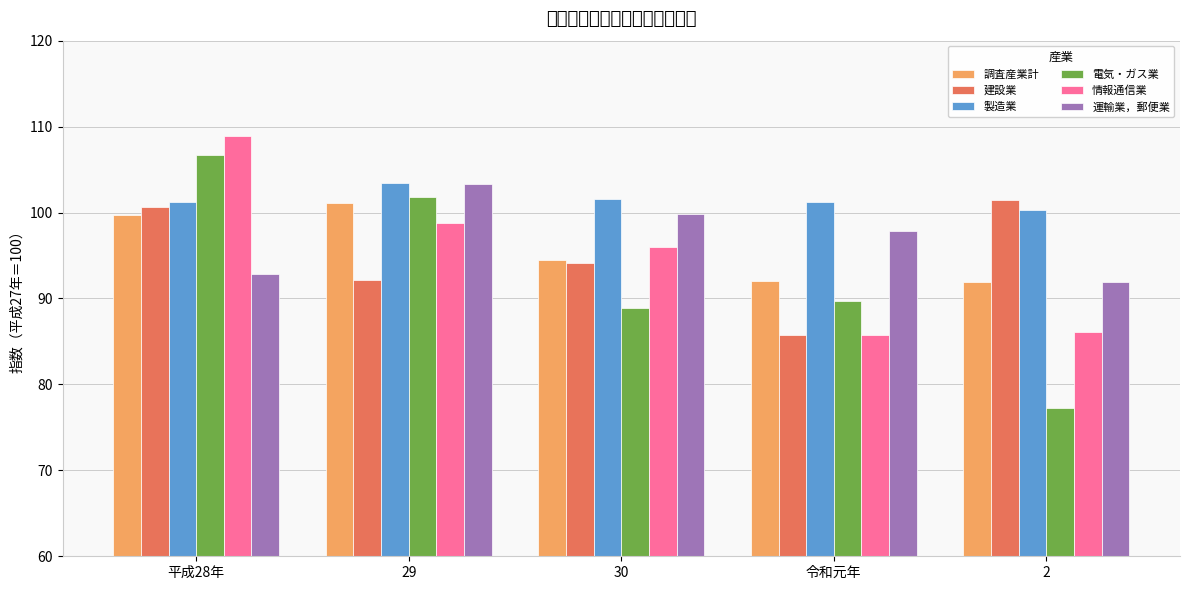

Does the chart contain any negative values?

No